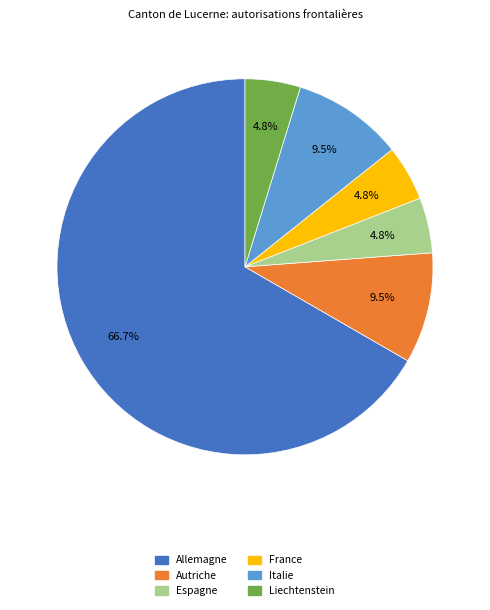

To the nearest percent, what is the average slice percentage?

17%